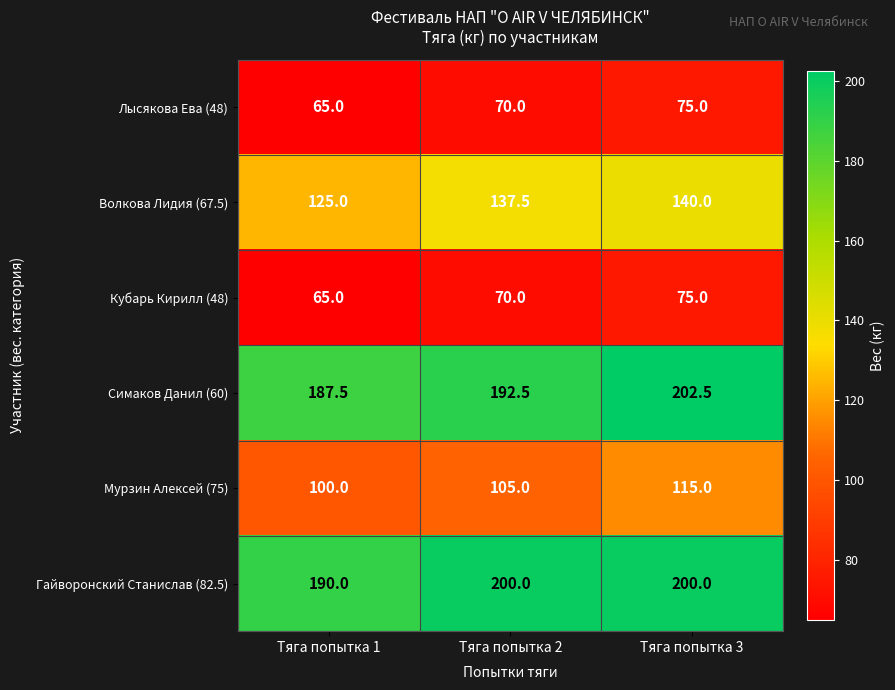

Which label corresponds to the smallest value in the chart?

Тяга попытка 1